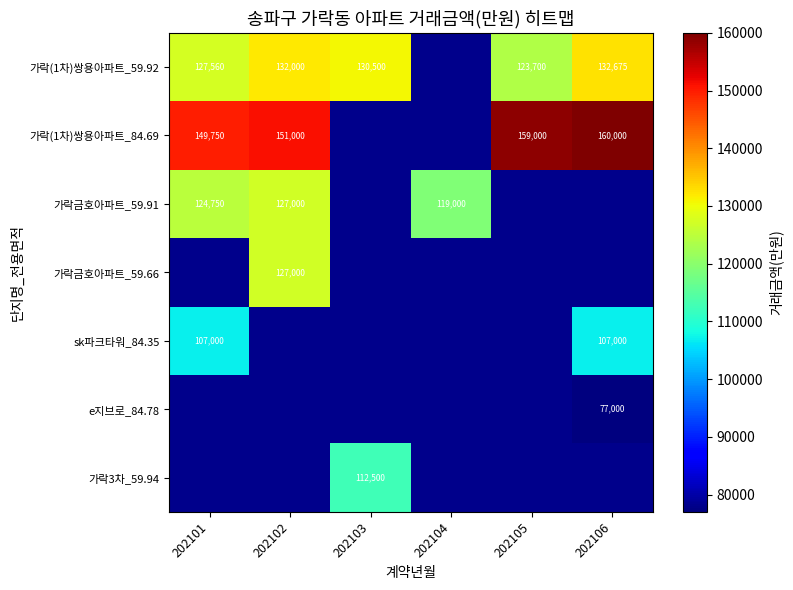

Which label corresponds to the smallest value in the chart?

202106